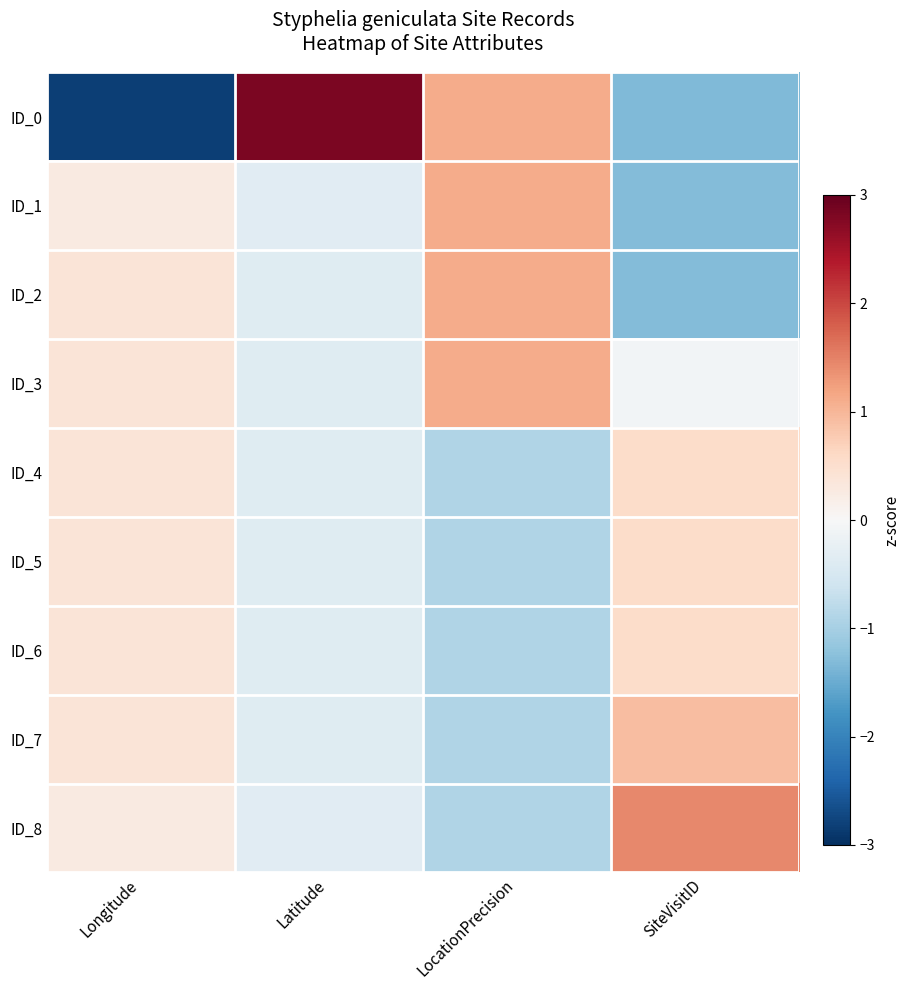

Reading left to right, transcribe all the data shown in this chart.

ID_0: Longitude=-2.8	Latitude=2.8	LocationPrecision=1.1	SiteVisitID=-1.3
ID_1: Longitude=0.3	Latitude=-0.3	LocationPrecision=1.1	SiteVisitID=-1.3
ID_2: Longitude=0.4	Latitude=-0.4	LocationPrecision=1.1	SiteVisitID=-1.3
ID_3: Longitude=0.4	Latitude=-0.4	LocationPrecision=1.1	SiteVisitID=-0.1
ID_4: Longitude=0.4	Latitude=-0.4	LocationPrecision=-0.9	SiteVisitID=0.5
ID_5: Longitude=0.4	Latitude=-0.4	LocationPrecision=-0.9	SiteVisitID=0.5
ID_6: Longitude=0.4	Latitude=-0.4	LocationPrecision=-0.9	SiteVisitID=0.5
ID_7: Longitude=0.4	Latitude=-0.4	LocationPrecision=-0.9	SiteVisitID=0.9
ID_8: Longitude=0.3	Latitude=-0.3	LocationPrecision=-0.9	SiteVisitID=1.4